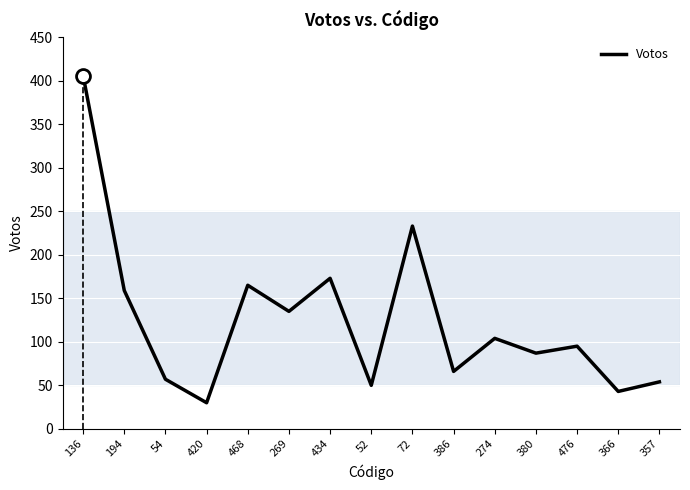

True or false: the data shows 49 at 194.

False